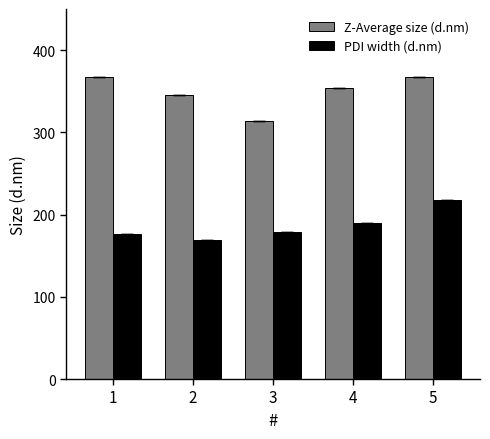

What is the difference between the highest and lowest values at 3?

134.8